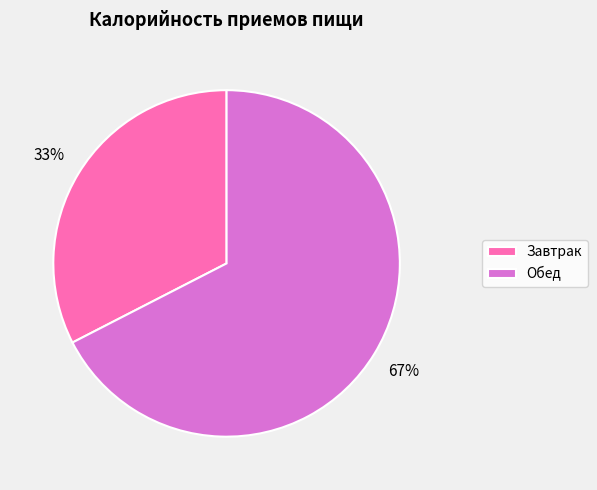

How many segments does this pie chart have?

2